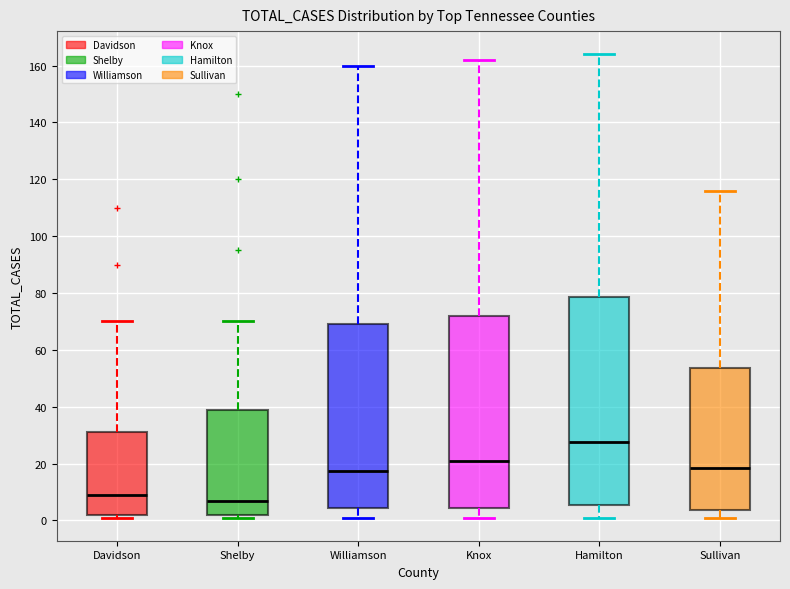

Which box's median line is the lowest?

Shelby